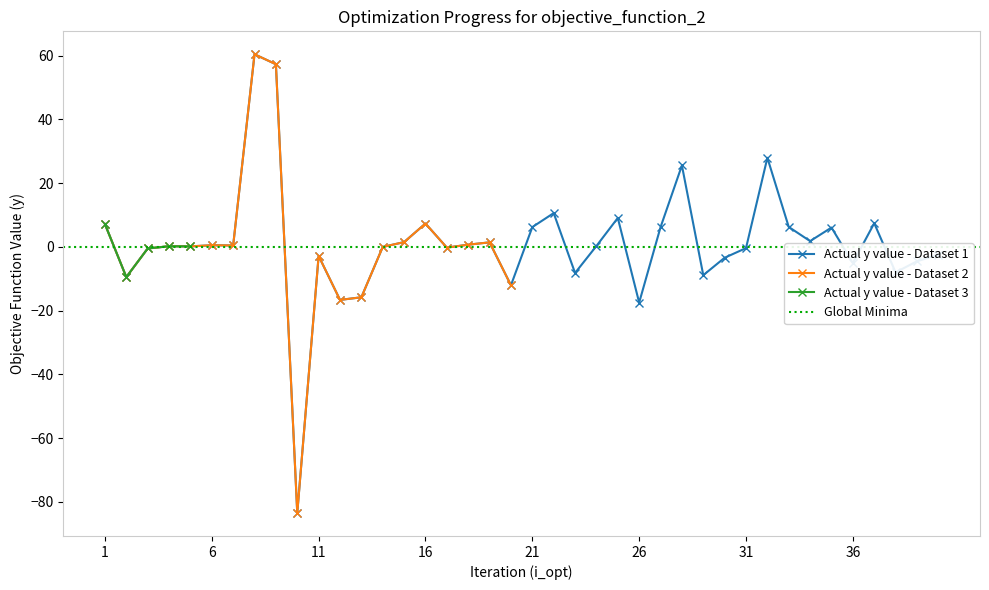

True or false: Actual y value - Dataset 1 has more than 1 interior local peaks.

True